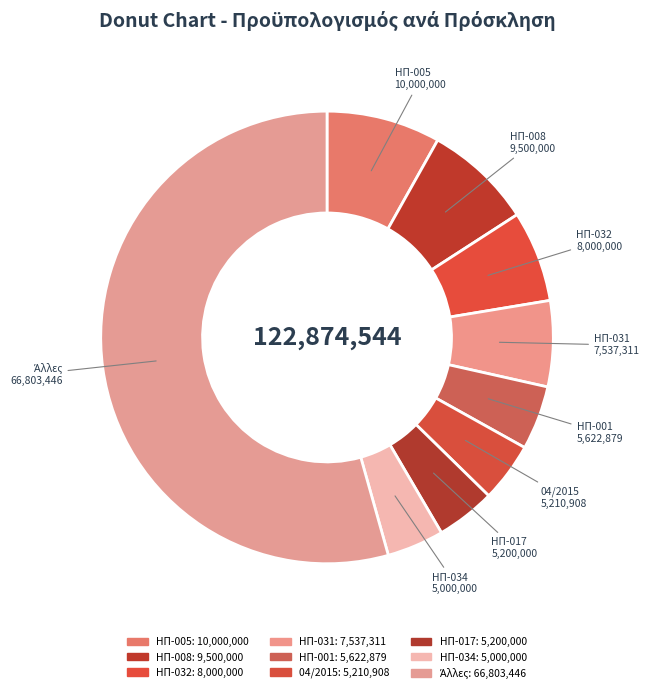

Is it true that ΗΠ-032 is 12% of the pie?

False